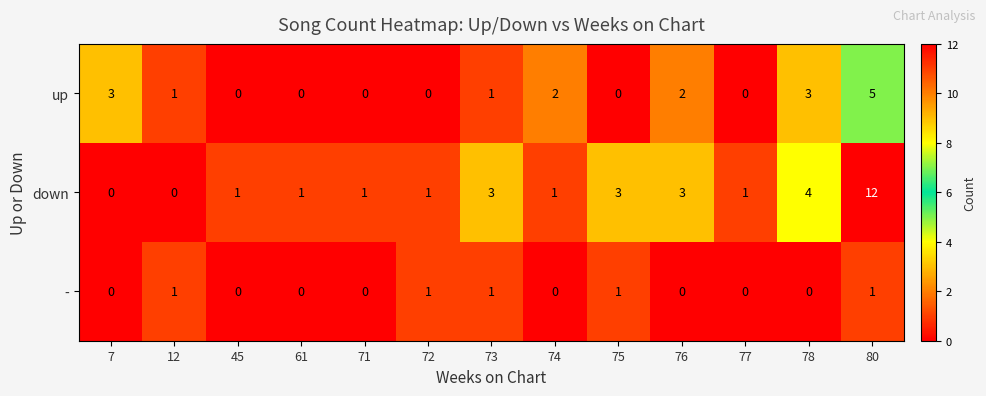

At which label does up first exceed 1?

7